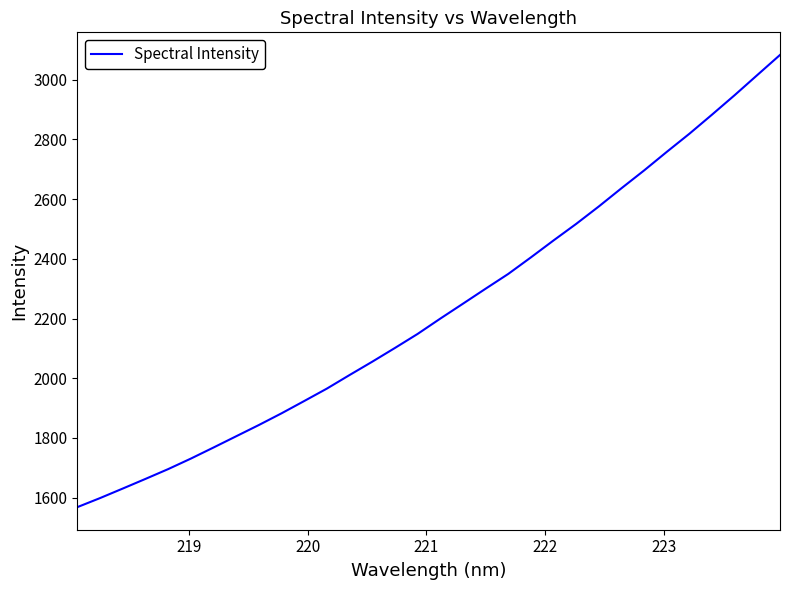

What is the difference between the maximum and minimum values?

1514.5